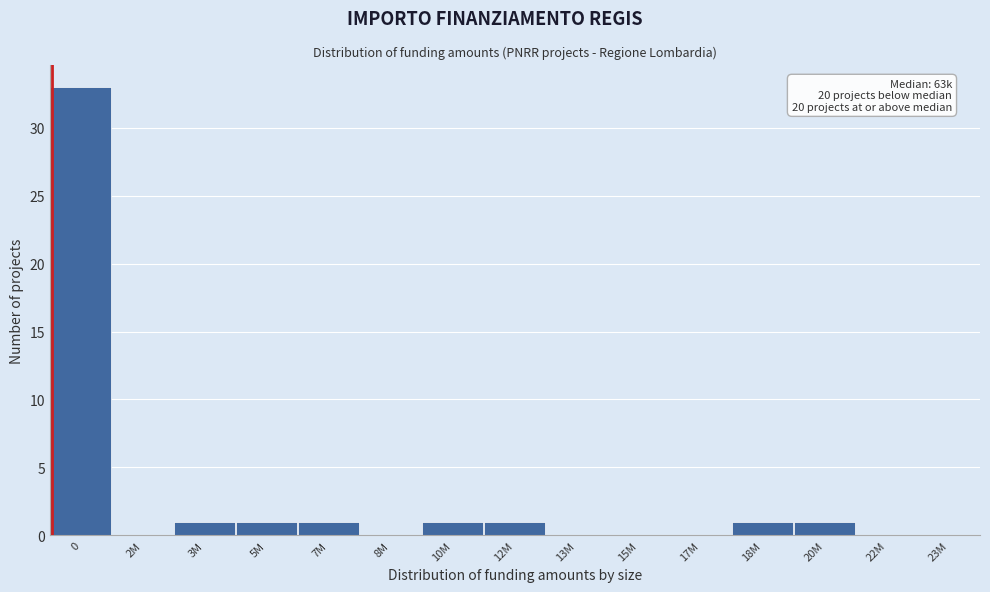

Reading right to left, what are all the values shown in this chart?

23M=0	22M=0	20M=1	18M=1	17M=0	15M=0	13M=0	12M=1	10M=1	8M=0	7M=1	5M=1	3M=1	2M=0	0=33